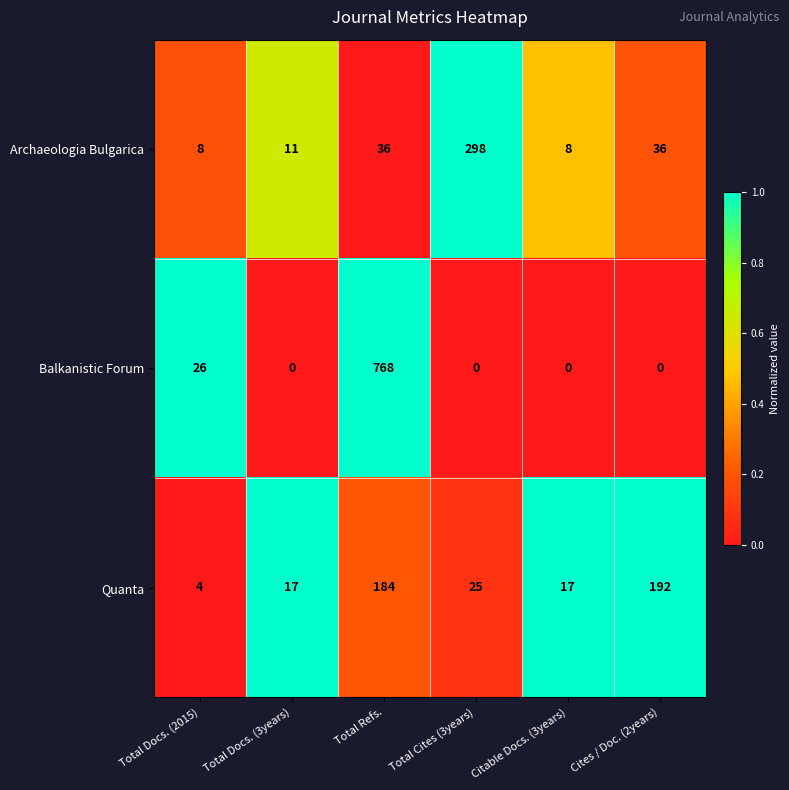

List the series in order of their peak value, lowest first.

Quanta, Archaeologia Bulgarica, Balkanistic Forum